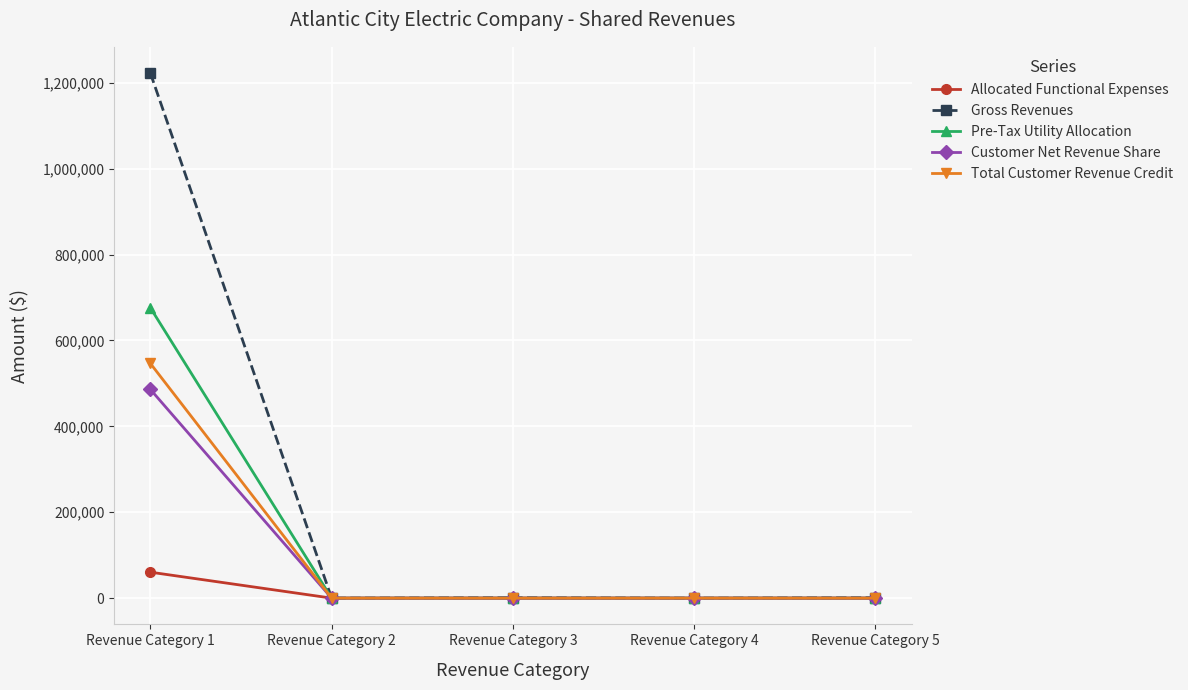

Which category has the highest value across all series?

Revenue Category 1